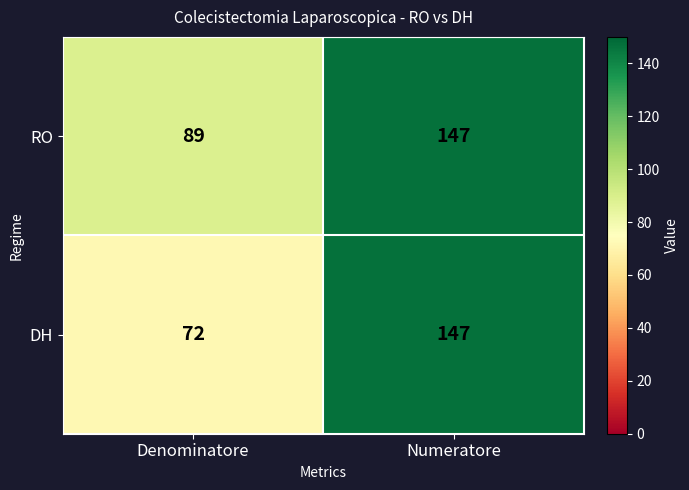

List the labels in order of RO value, smallest first.

Denominatore, Numeratore